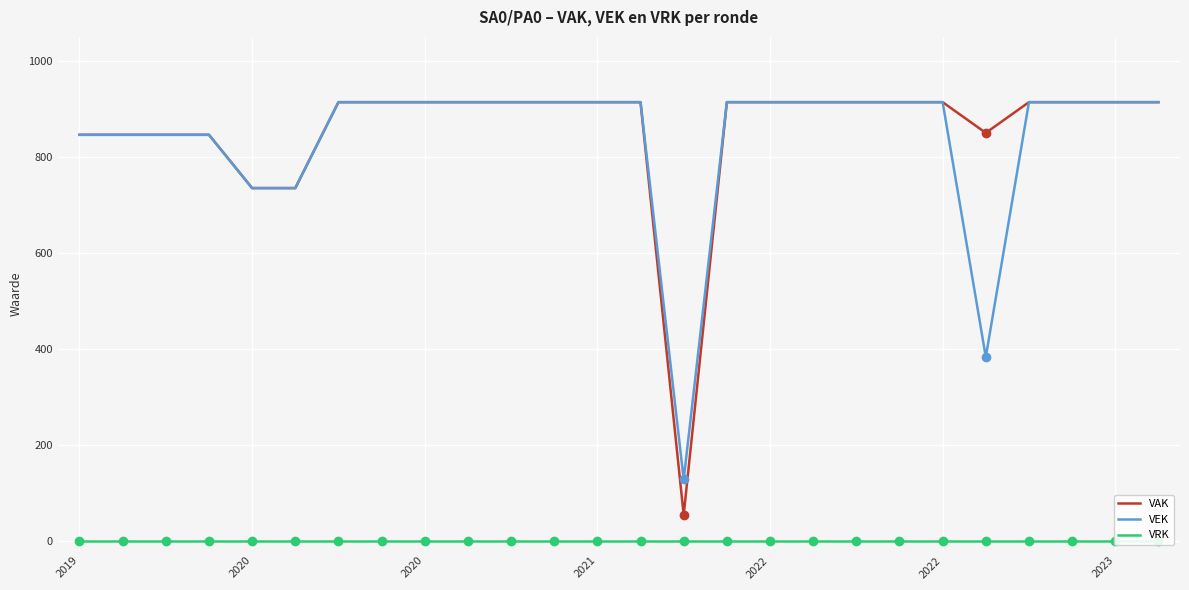

Is the value of VEK at 20 greater than the value of VAK at 25?

No